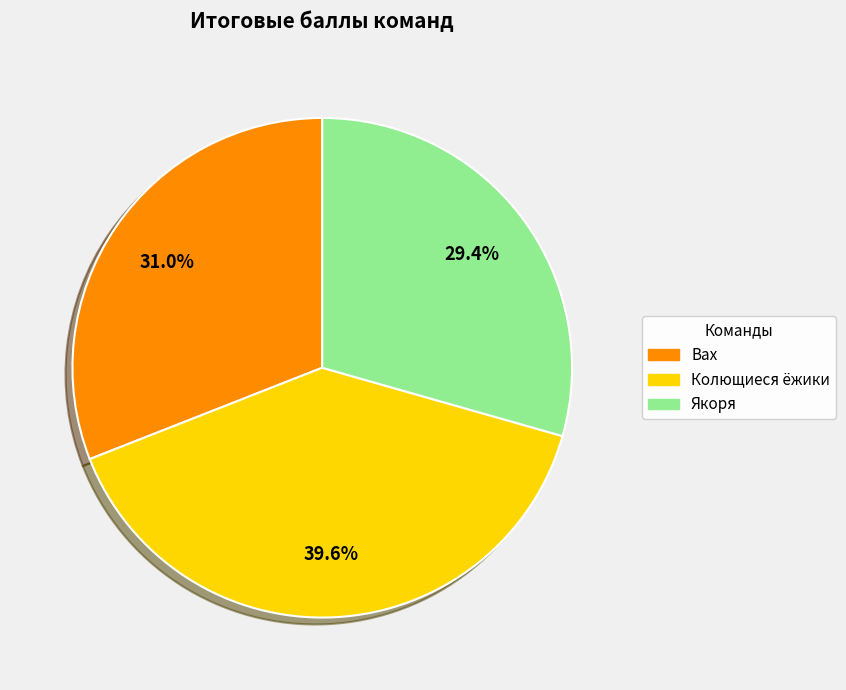

The Якоря slice represents 29% of the pie. True or false?

True